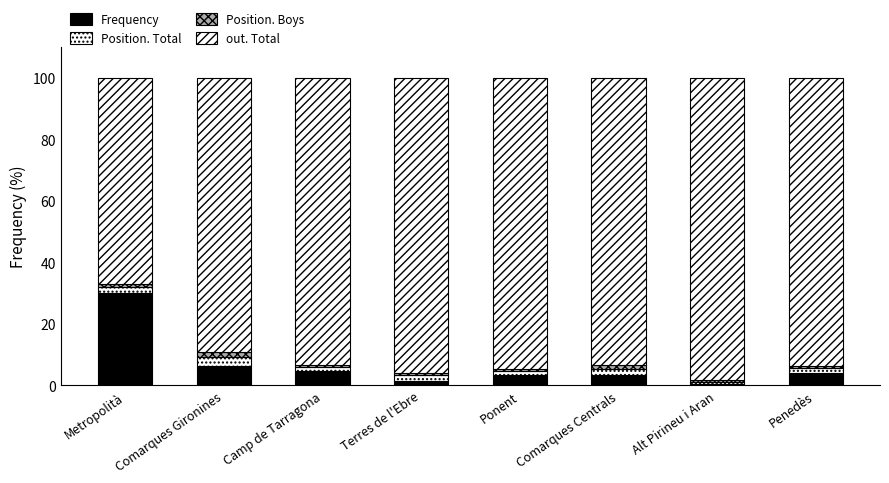

Are the bars grouped side by side (vs. stacked)?

No